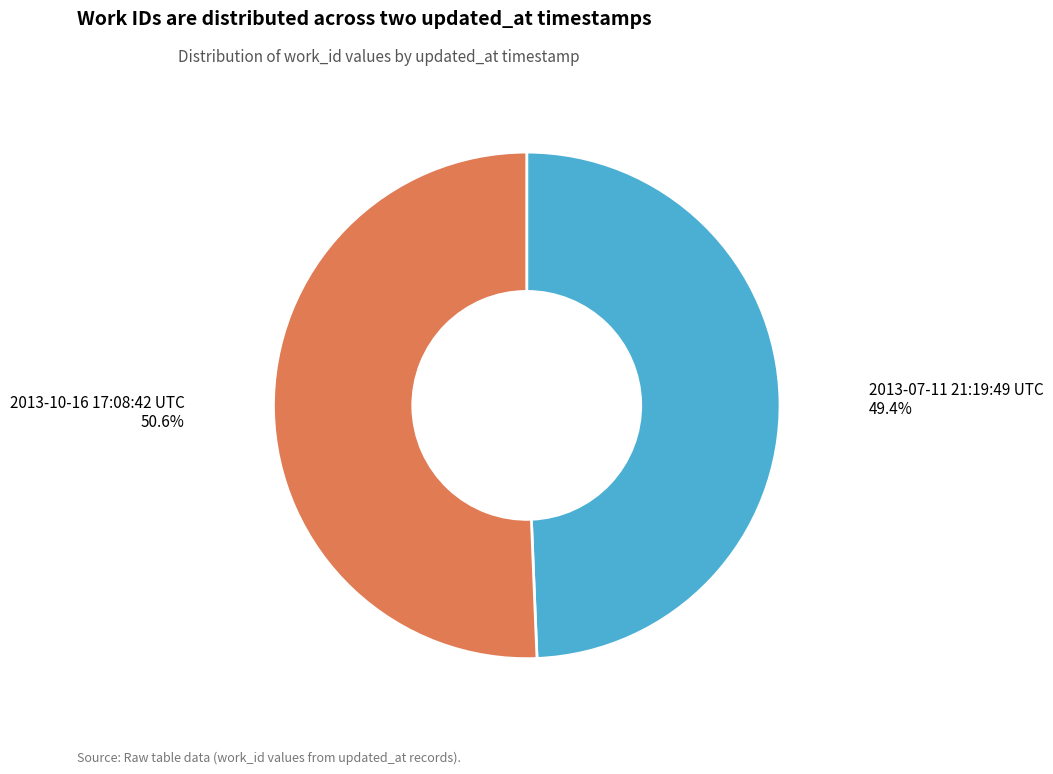

Which category has the biggest portion of the pie?

2013-10-16 17:08:42 UTC